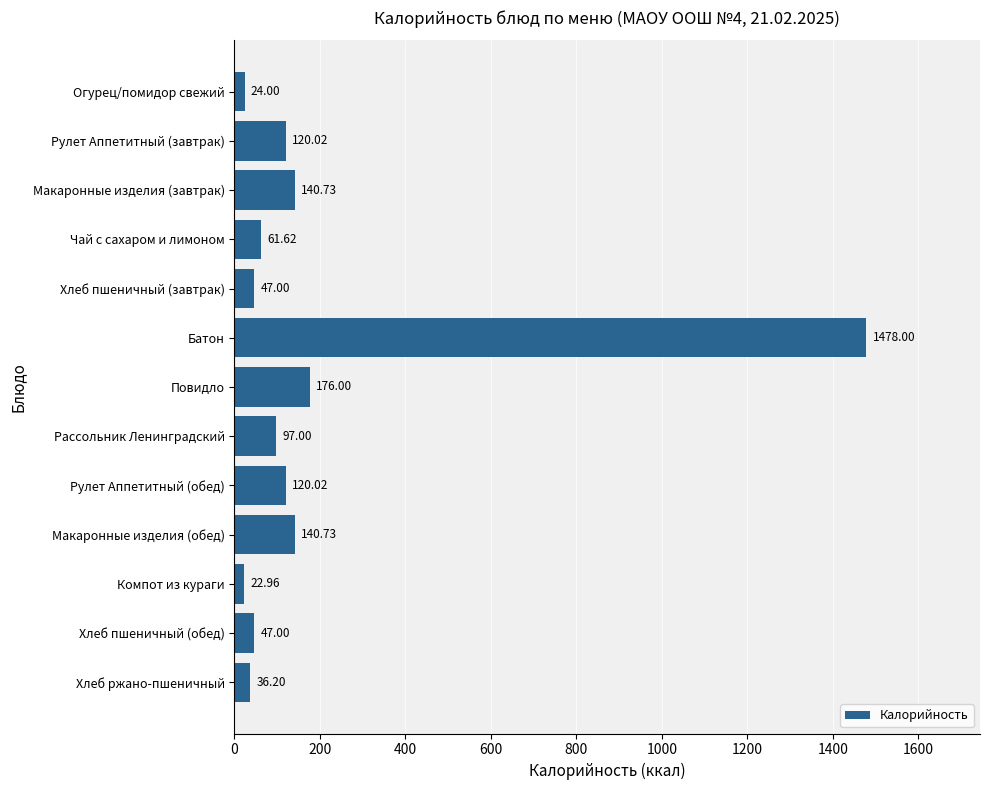

What is the difference between the maximum and minimum values?

1455.0